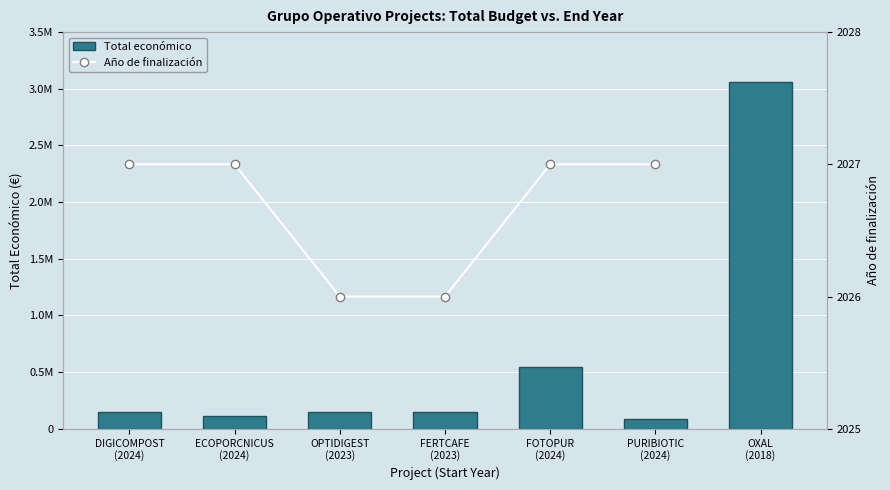

How many values in the Total económico series are below 150000?

2